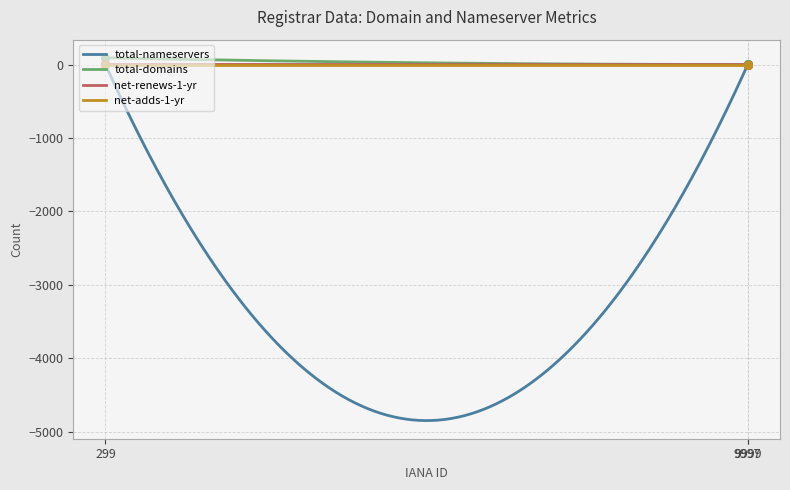

Which series has the largest Y range (max minus min)?

total-domains